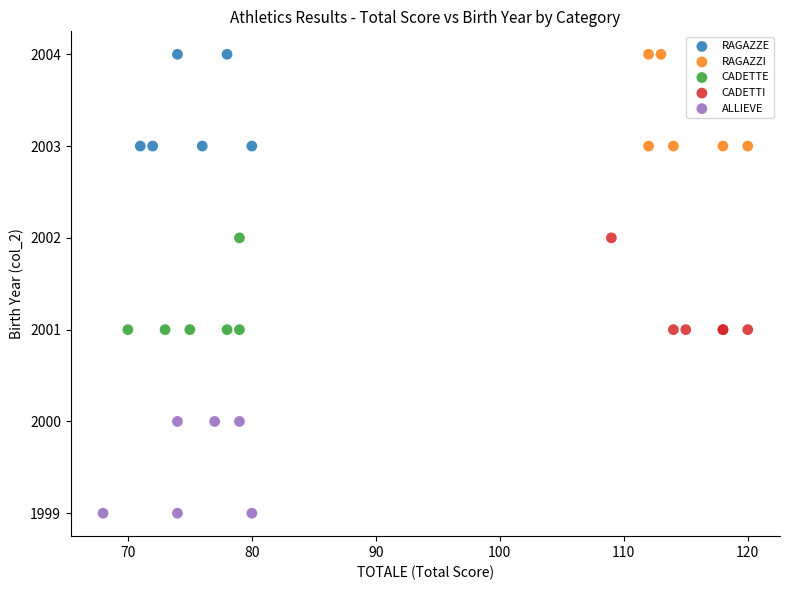

Which series contains the lowest Y value?

ALLIEVE